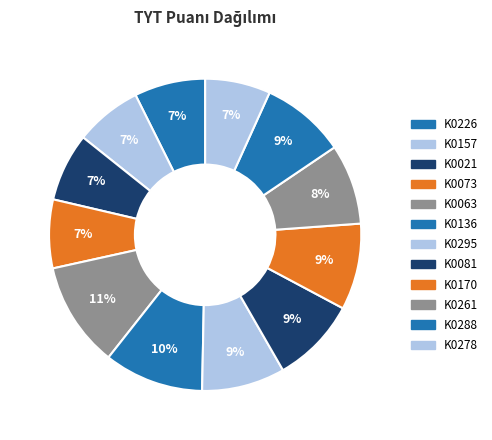

Count the number of slices in the pie.

12